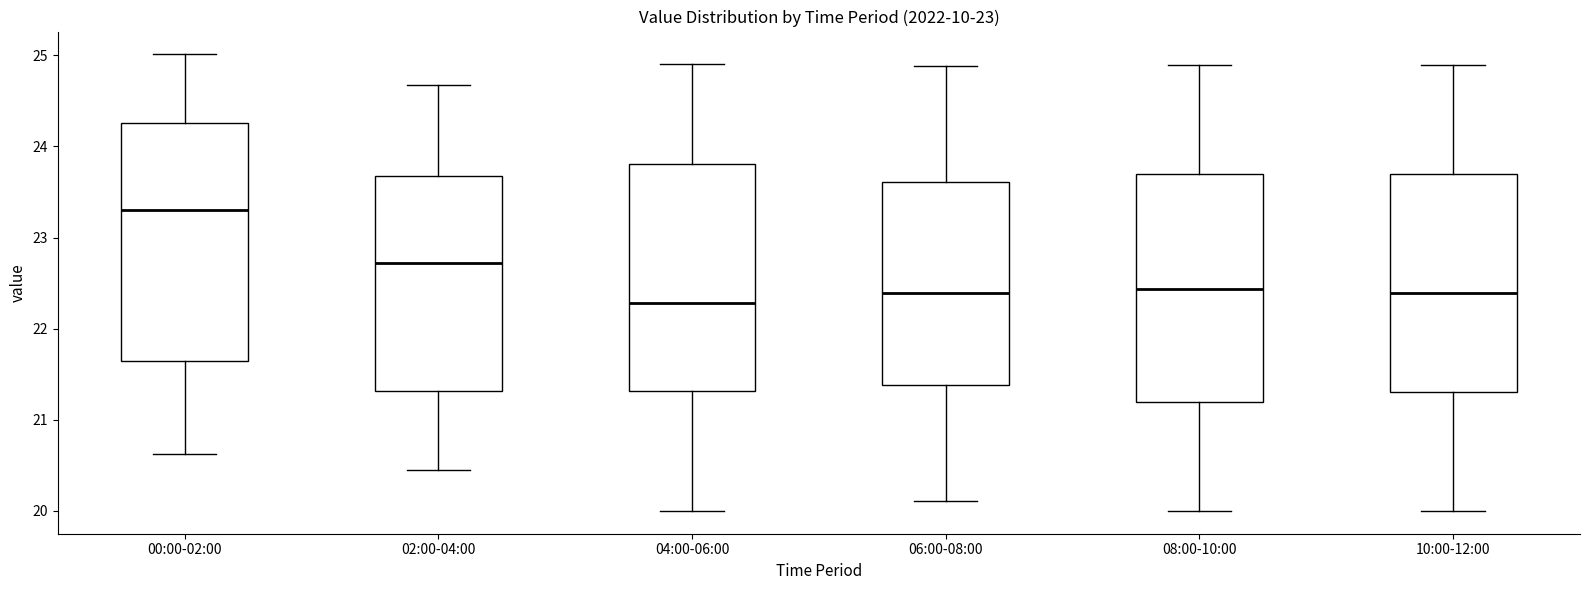

Which box is the tallest, from its lower edge to its upper edge?

00:00-02:00